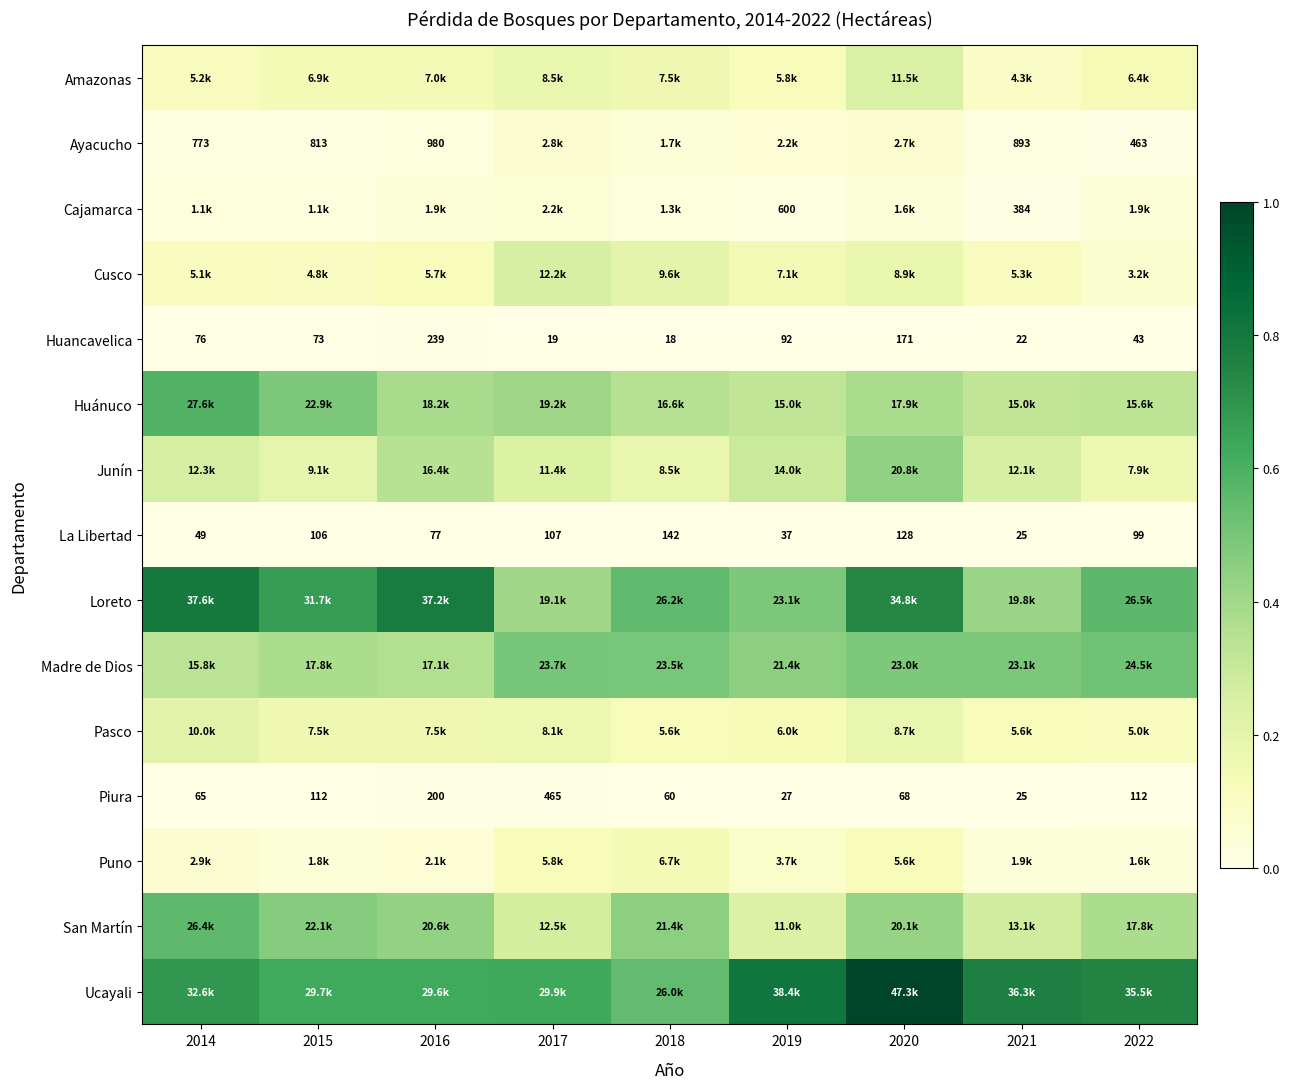

Rank the series by their maximum value, from lowest to highest.

La Libertad, Huancavelica, Piura, Cajamarca, Ayacucho, Puno, Pasco, Amazonas, Cusco, Junín, Madre de Dios, San Martín, Huánuco, Loreto, Ucayali